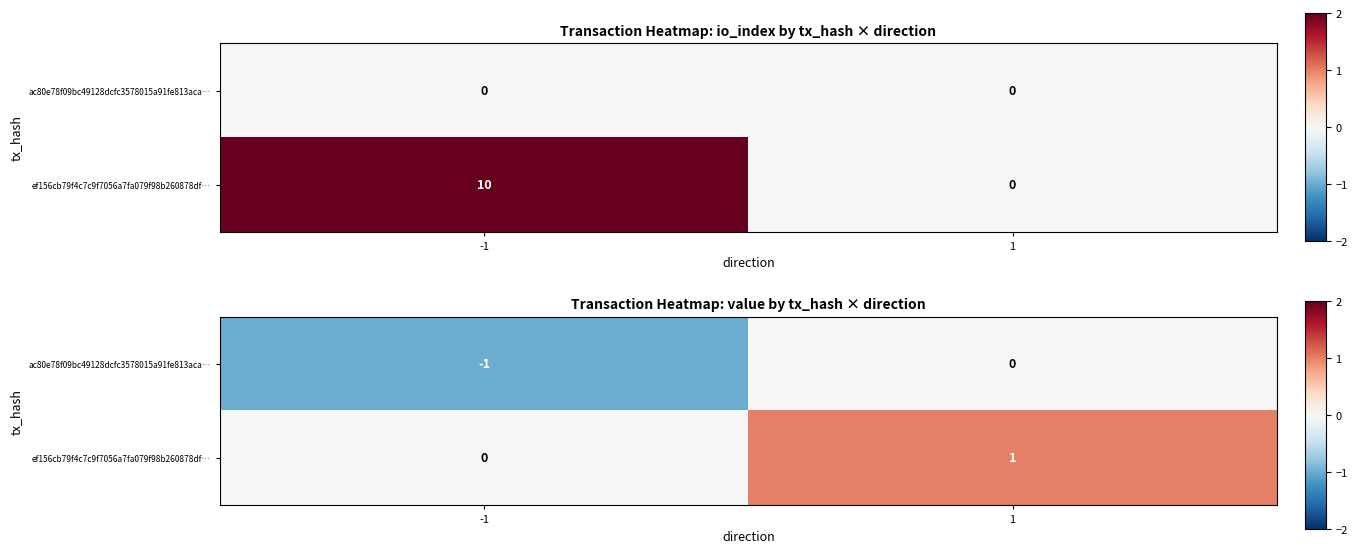

What is the total value across all series at -1?

-1